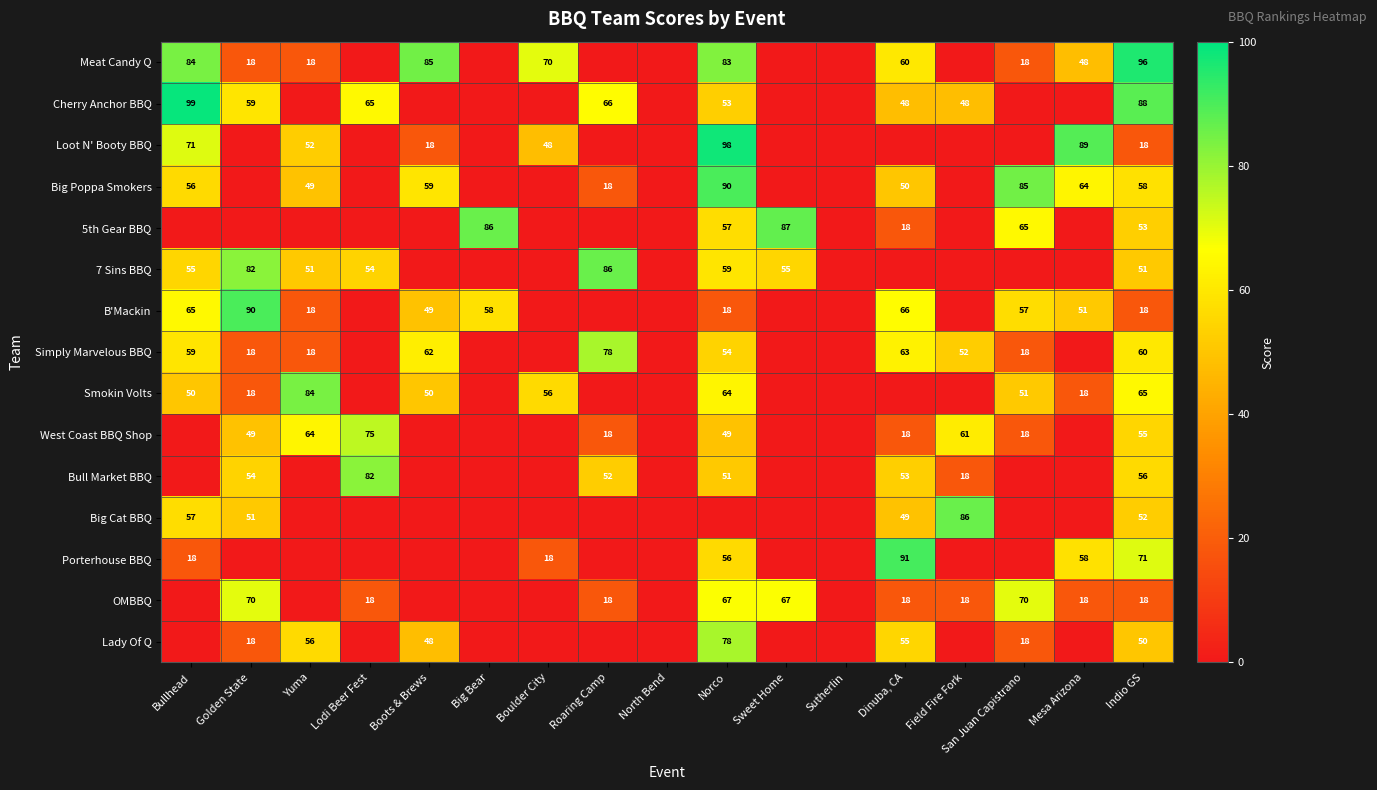

What is the total value across all series at San Juan Capistrano?

400